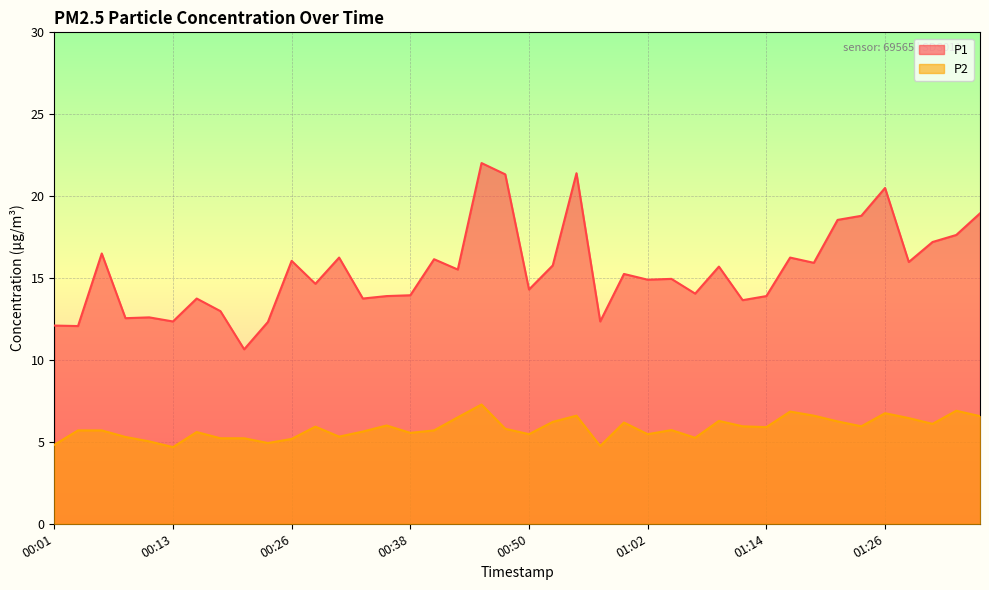

How many values in the P2 series are below 5?

4